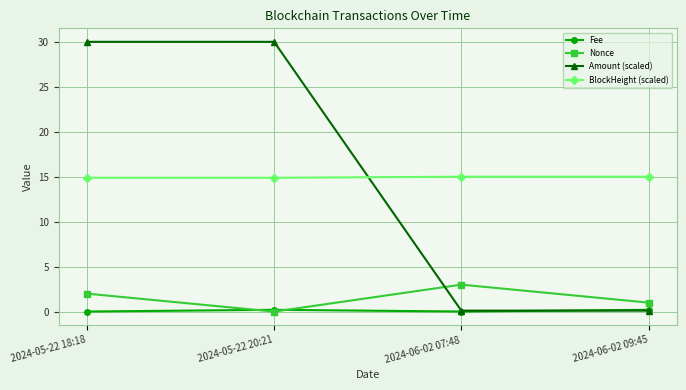

True or false: BlockHeight (scaled) has a value of 15.0 at 2024-06-02 07:48.

True